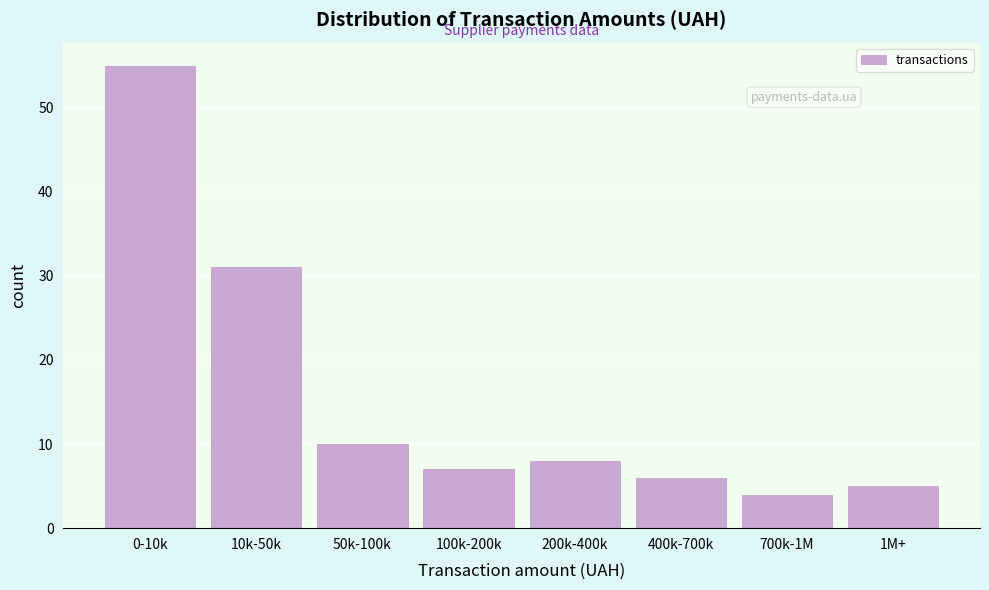

Reading left to right, extract all data points from this chart.

55	31	10	7	8	6	4	5